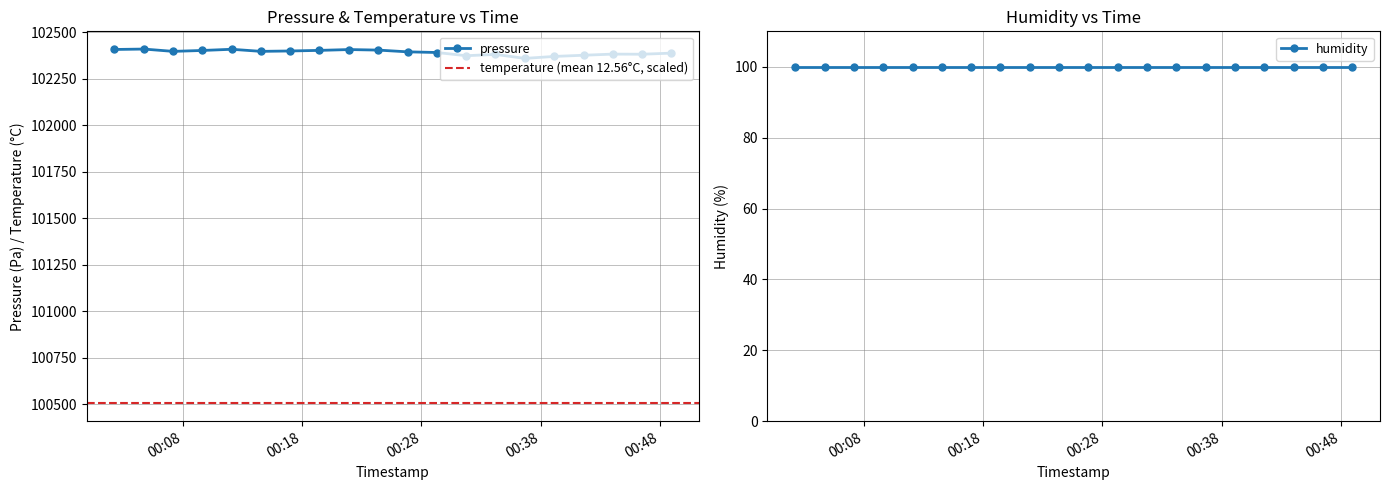

At which category does temperature reach its first local valley?

2024-01-30T00:07:11